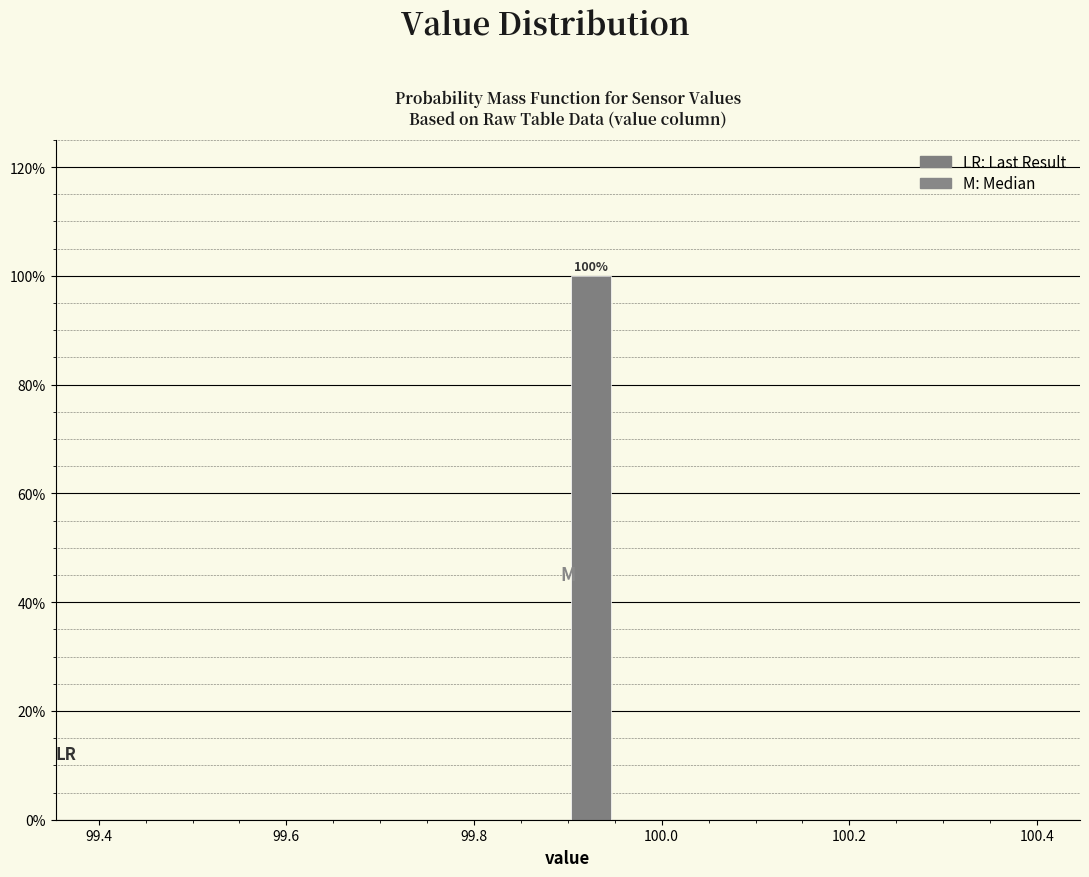

Read against the x-axis, roughly where is the centre of the tallest bar?

99.92